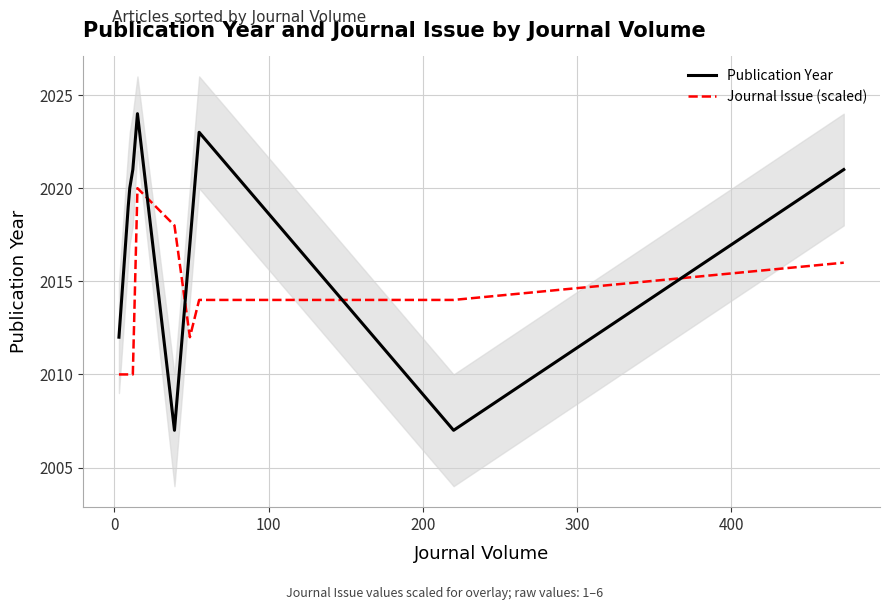

What is the highest value of the Publication Year series?

2024